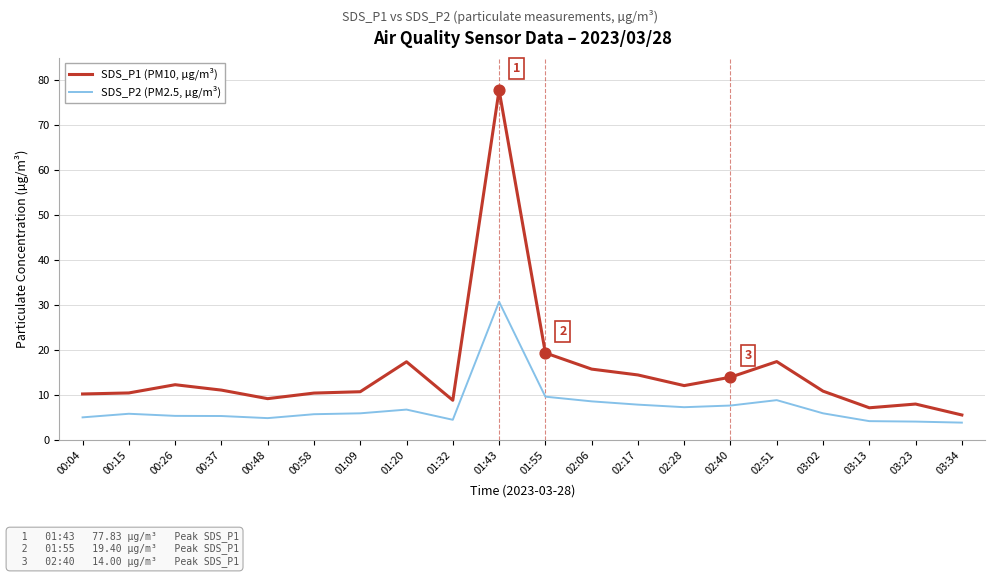

Between 00:48 and 02:17, which series saw the biggest shift?

SDS_P1 (PM10, µg/m³)